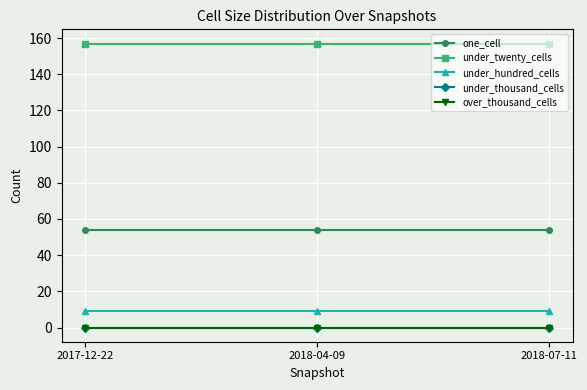

Does the chart display data point markers on the line(s)?

Yes